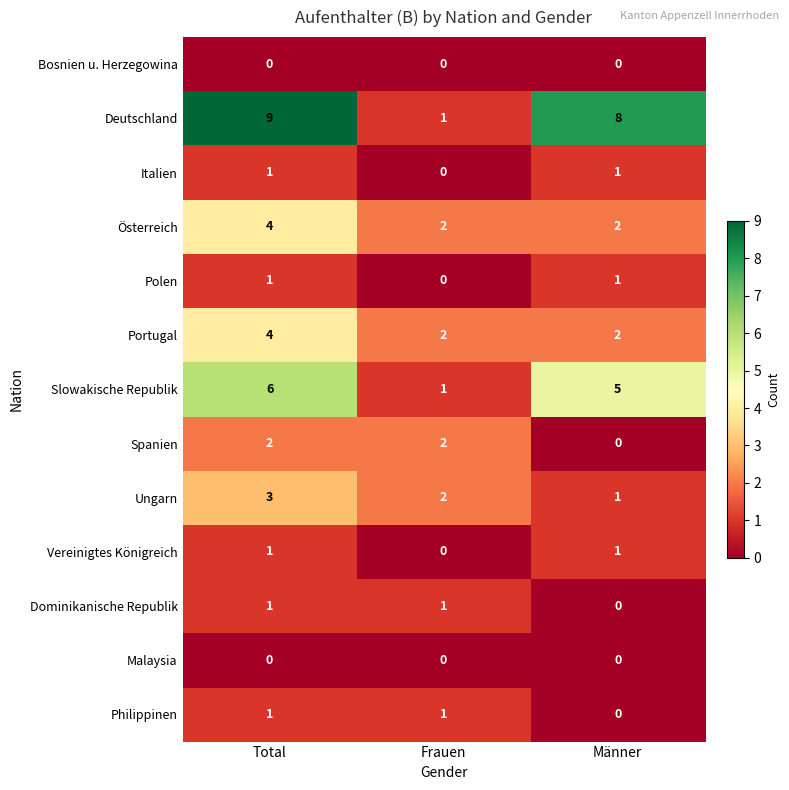

The Vereinigtes Königreich series shows 1 at Männer. True or false?

True